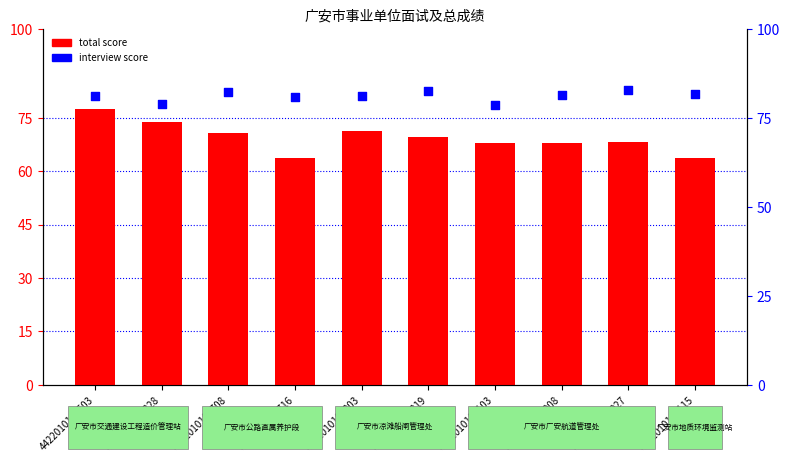

Which series has the largest total across all categories?

interview score